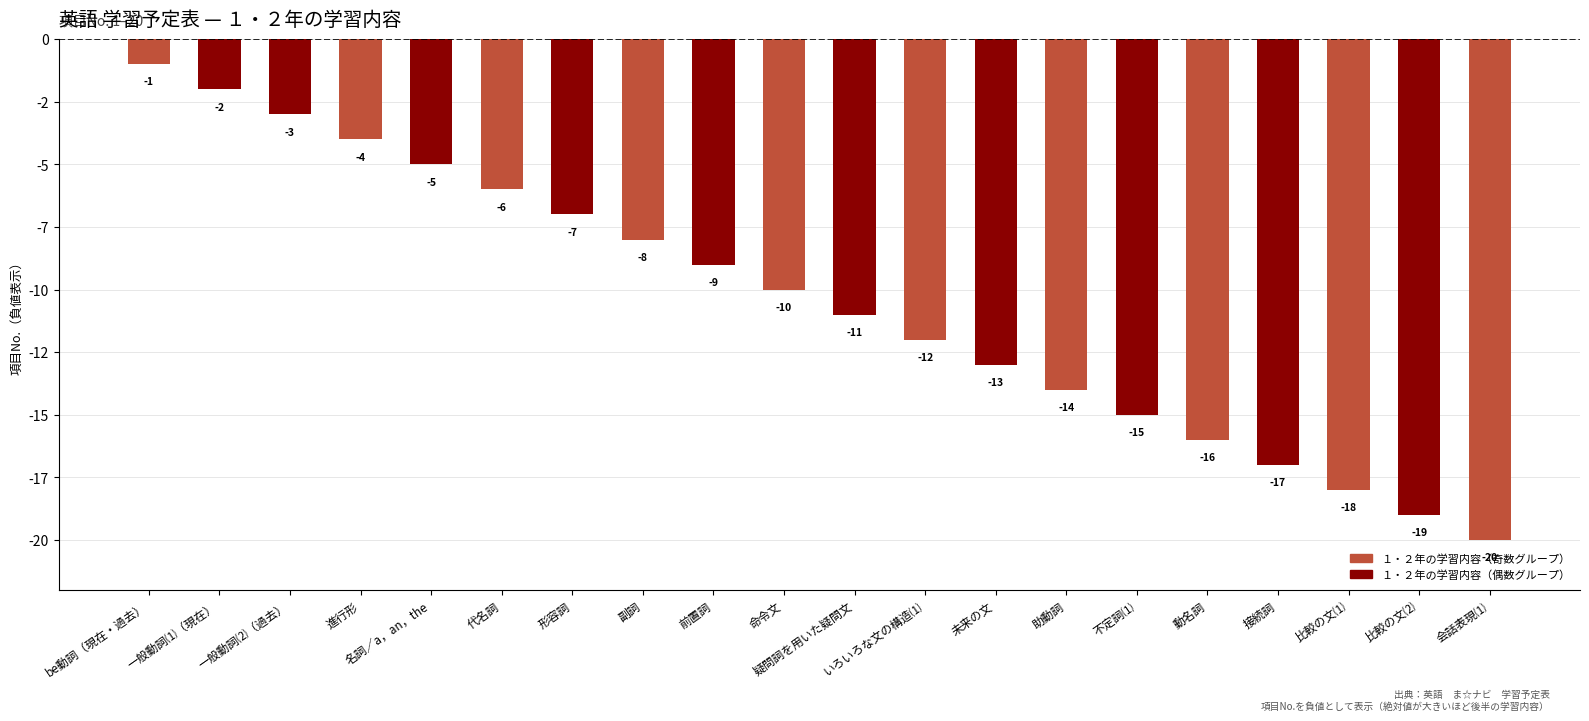

Which category has the highest value across all series?

be動詞（現在・過去）